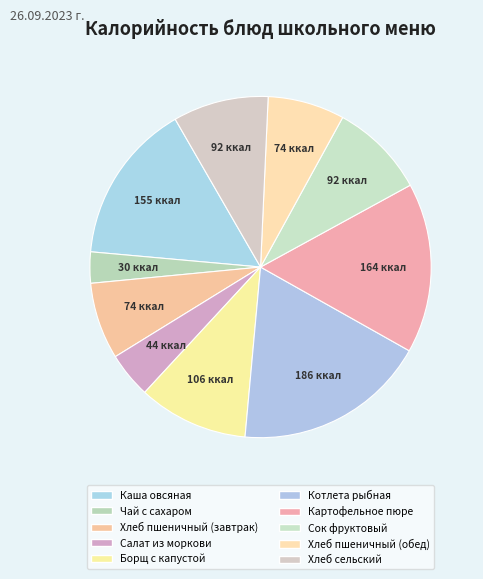

To the nearest percent, what portion does Хлеб пшеничный (завтрак) represent?

7%